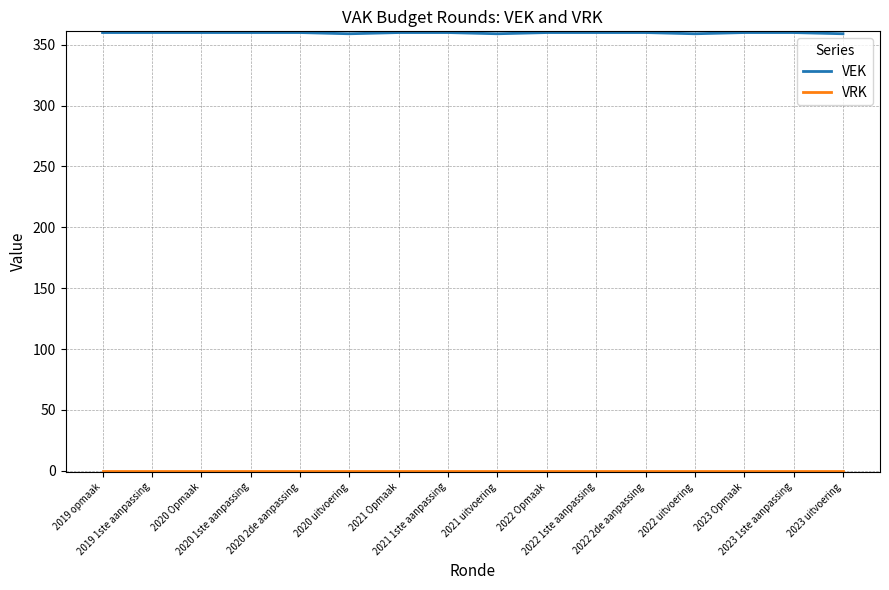

Which series has the largest total across all categories?

VEK